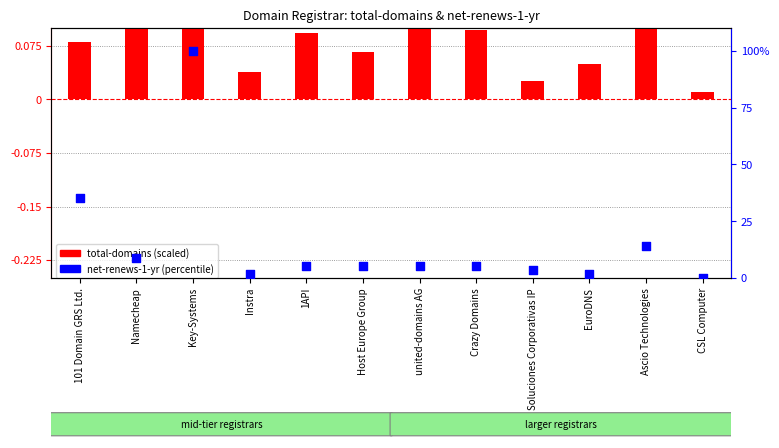

Which series has the largest total across all categories?

net-renews-1-yr (percentile)